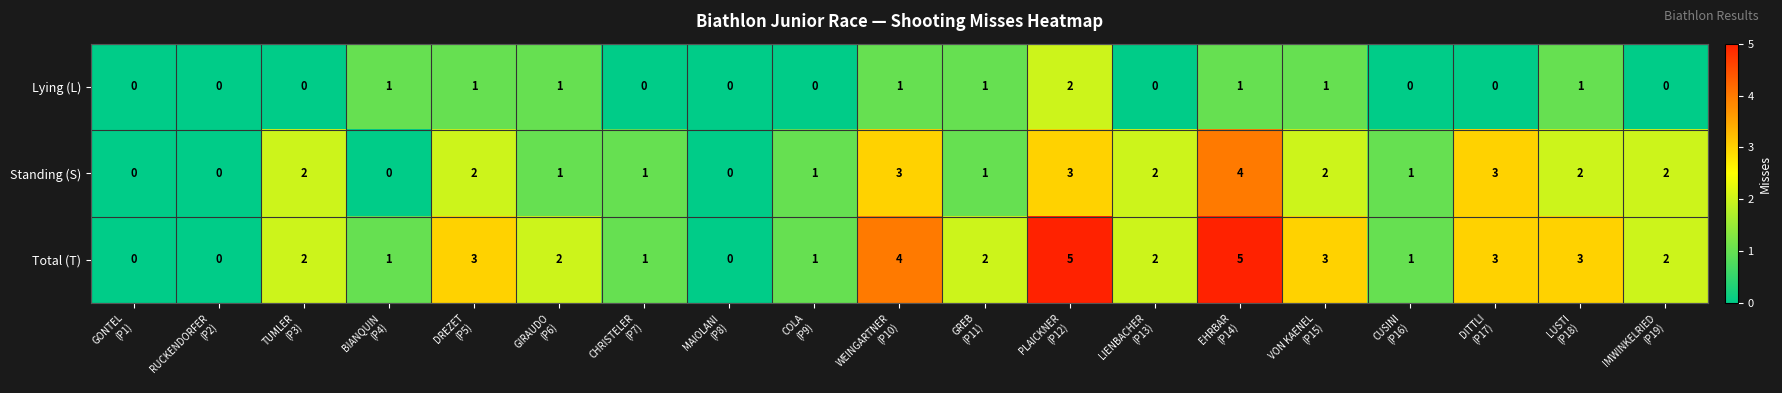

What is the sum of all Total (T) values?

40